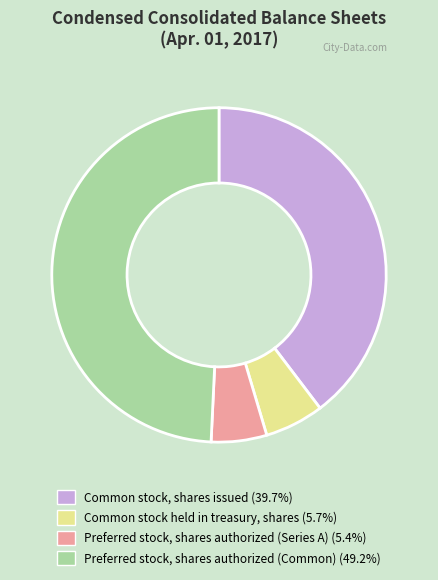

Do Common stock held in treasury, shares and Common stock, shares issued together represent more than half of the pie?

No